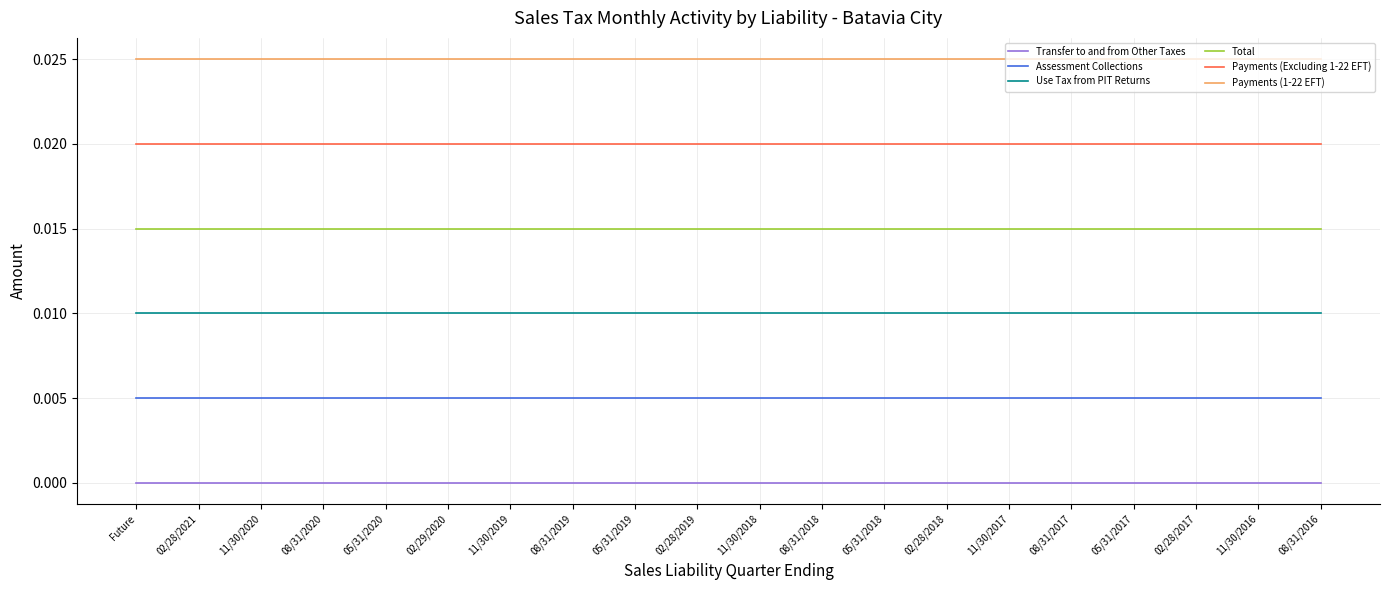

How many series are shown in this chart?

6